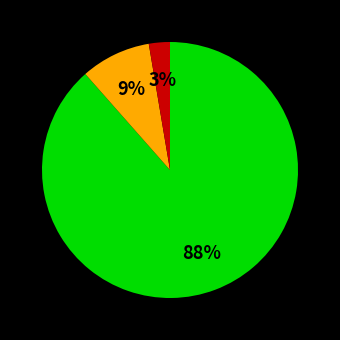

Is there a majority slice in this chart?

Yes